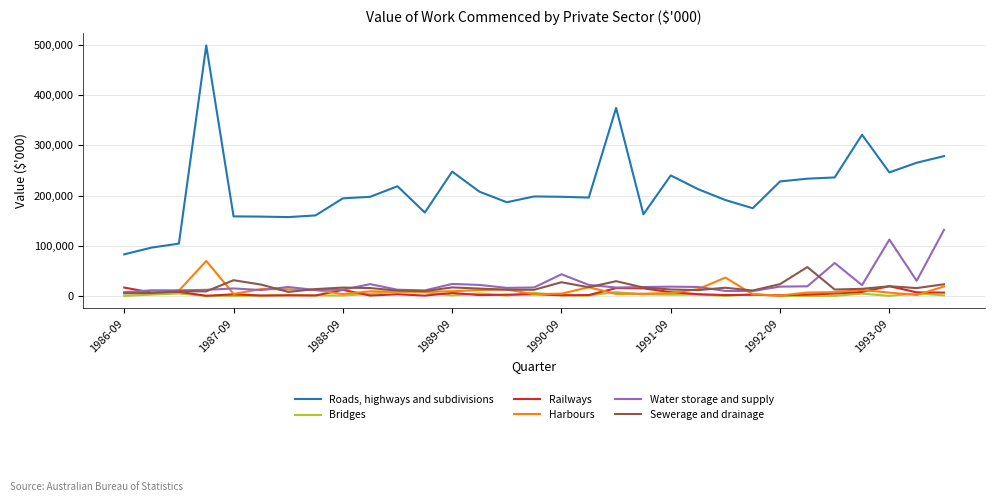

Which series has the largest total across all categories?

Roads, highways and subdivisions